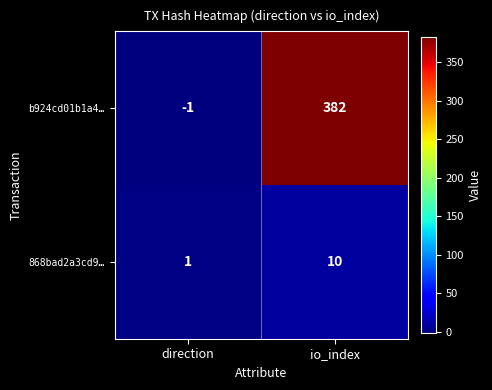

Reading left to right, what are all the values shown in this chart?

b924cd01b1a4…: direction=-1	io_index=382
868bad2a3cd9…: direction=1	io_index=10